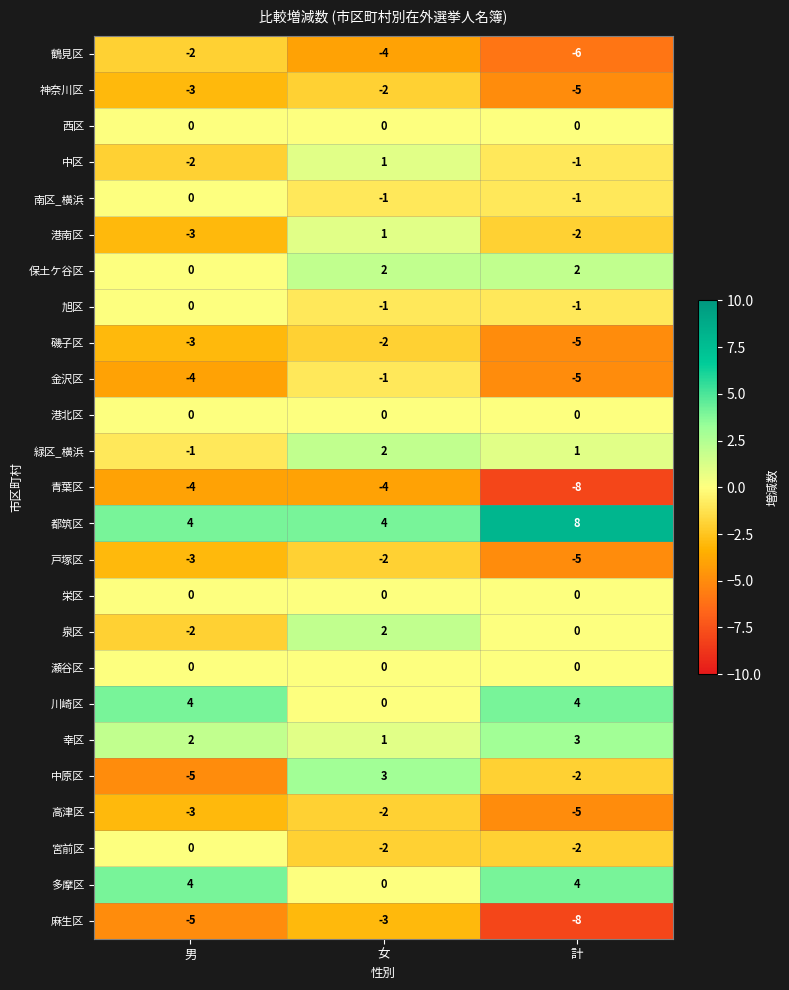

At which label is 保土ケ谷区 closest to 1?

男